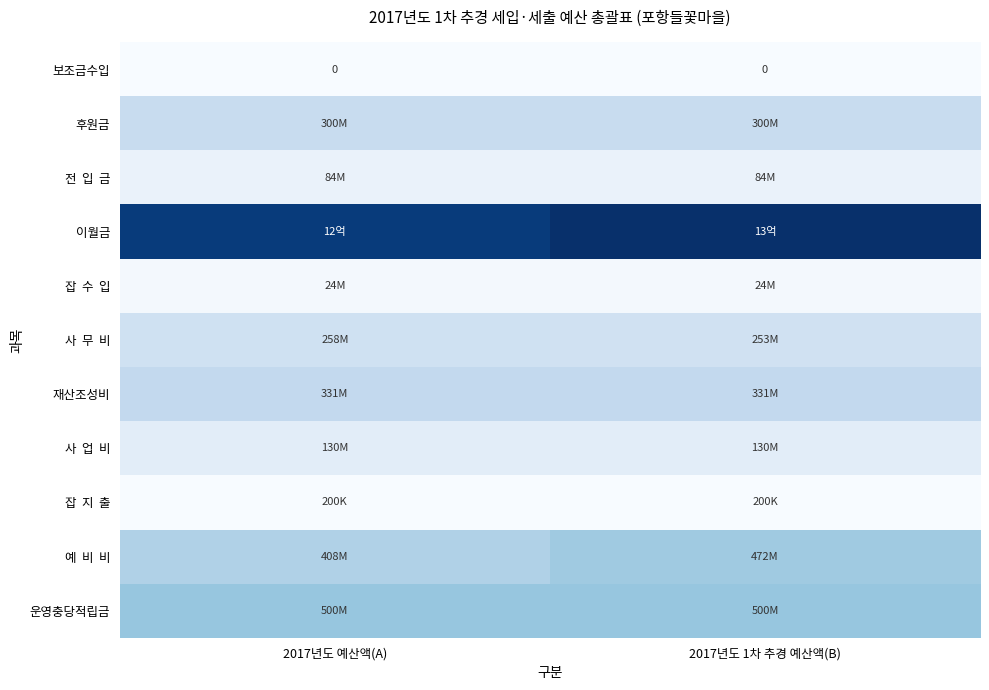

Between 2017년도 예산액(A) and 2017년도 1차 추경 예산액(B), which is larger?

2017년도 예산액(A)